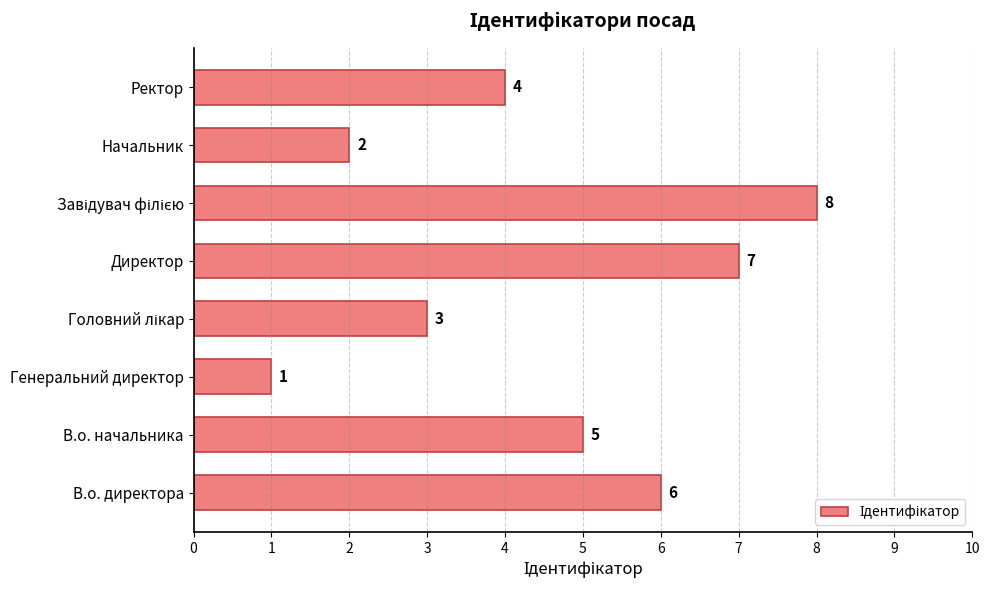

Reading bottom to top, transcribe all the data shown in this chart.

6	5	1	3	7	8	2	4